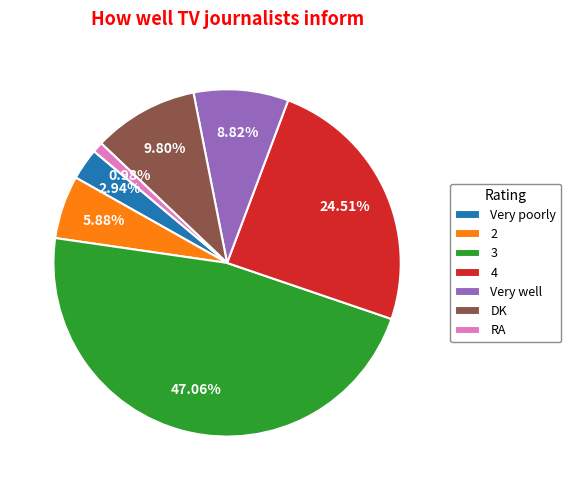

Approximately how many times larger is the value at RA compared to Very well?

0.1